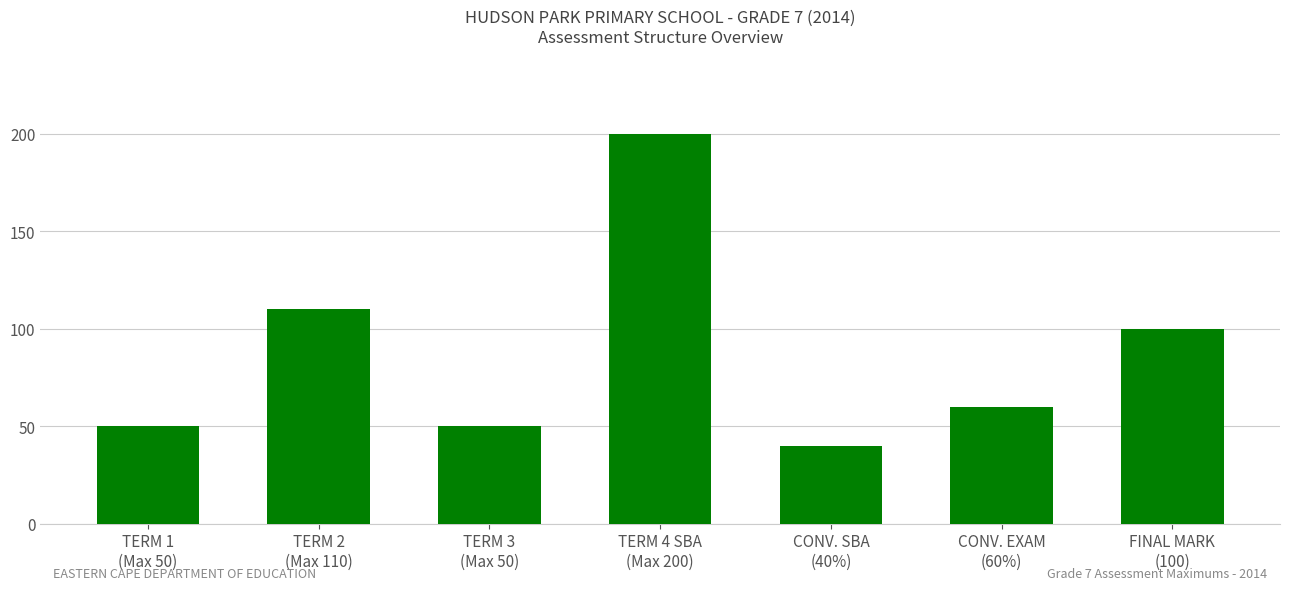

Which label corresponds to the largest value in the chart?

TERM 4 SBA
(Max 200)